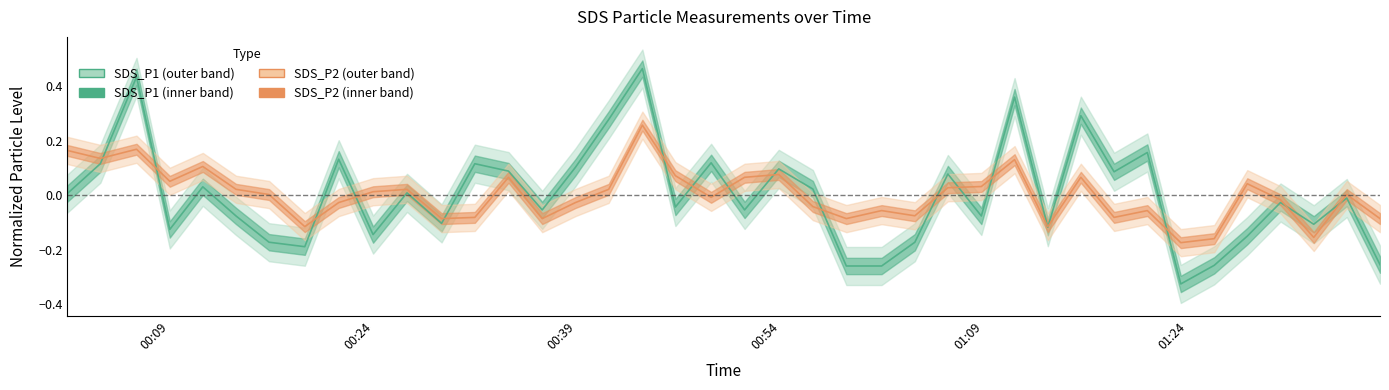

How many categories are shown in the chart?

40